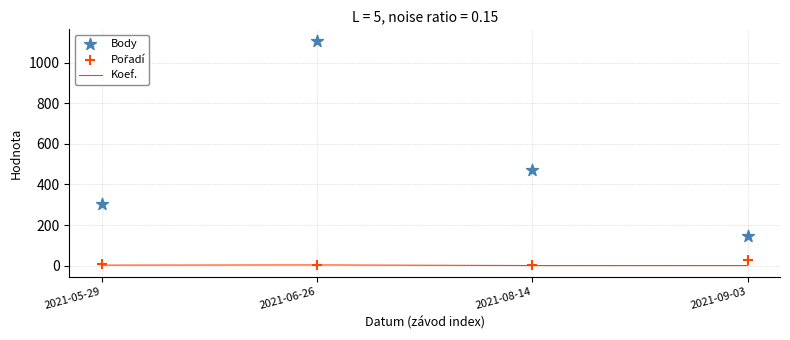

Which series contains the highest Y value?

Body